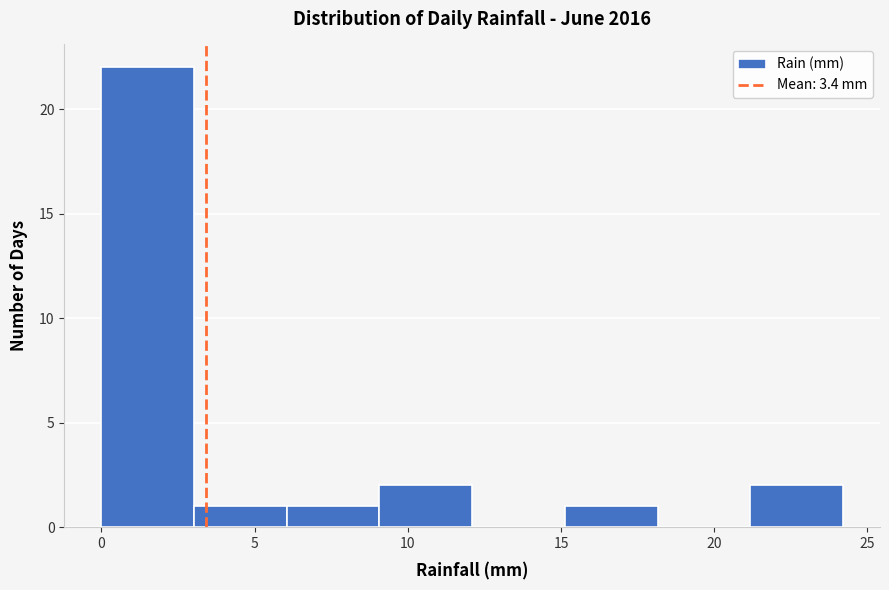

Reading left to right, transcribe this chart: for each bar, give the range it covers on the x-axis and its height. Neither the bar edges nor the heights are printed on the chart, so give them approximately, as read against the axes.

0 to 3: 22
3 to 6: 1
6 to 9: 1
9 to 12: 2
12 to 15: 0
15 to 18: 1
18 to 21: 0
21 to 24: 2